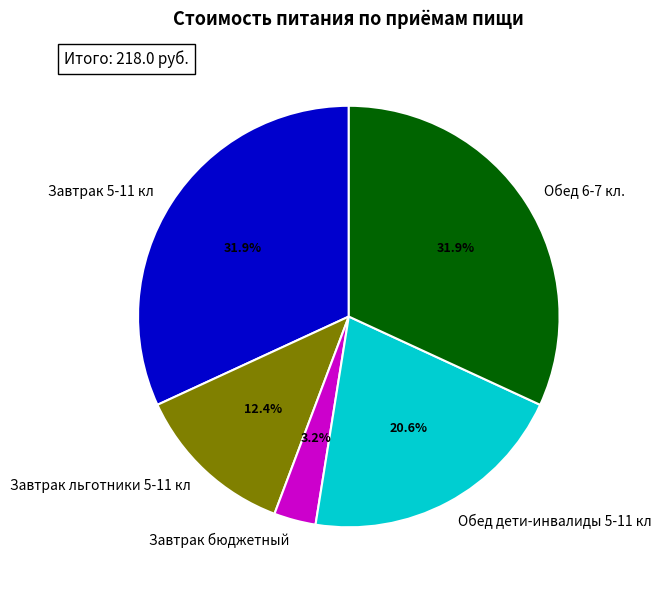

To the nearest percent, what is the difference between the largest and smallest slice percentages?

29%